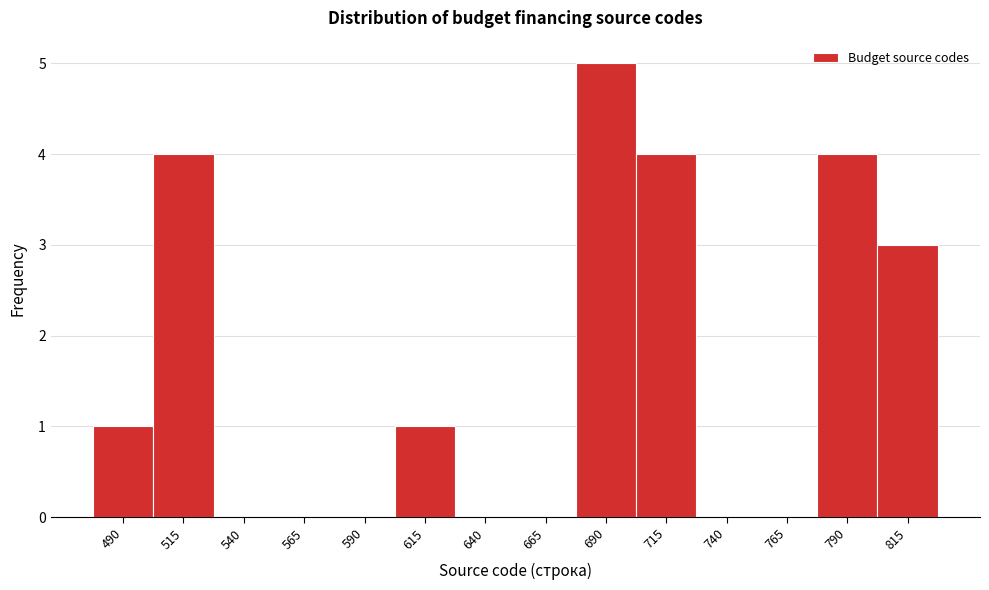

Reading left to right, what are all the values shown in this chart?

490=1	515=4	540=0	565=0	590=0	615=1	640=0	665=0	690=5	715=4	740=0	765=0	790=4	815=3